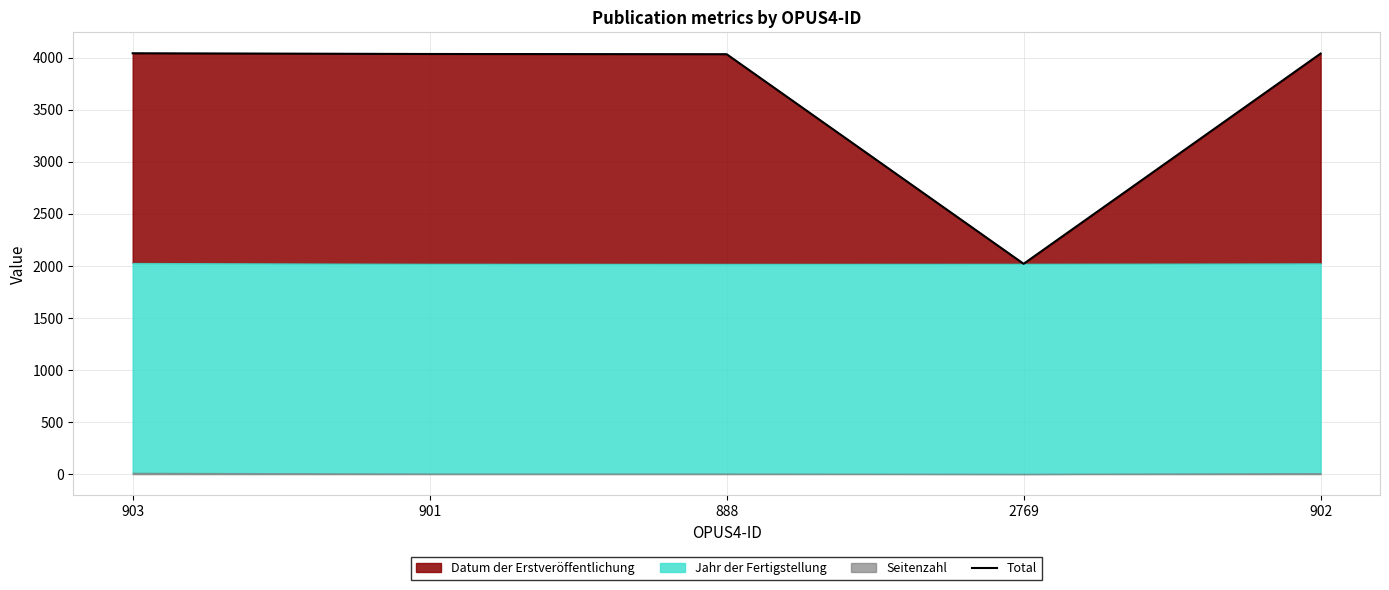

True or false: there are more than 1 points higher than both neighbors.

False